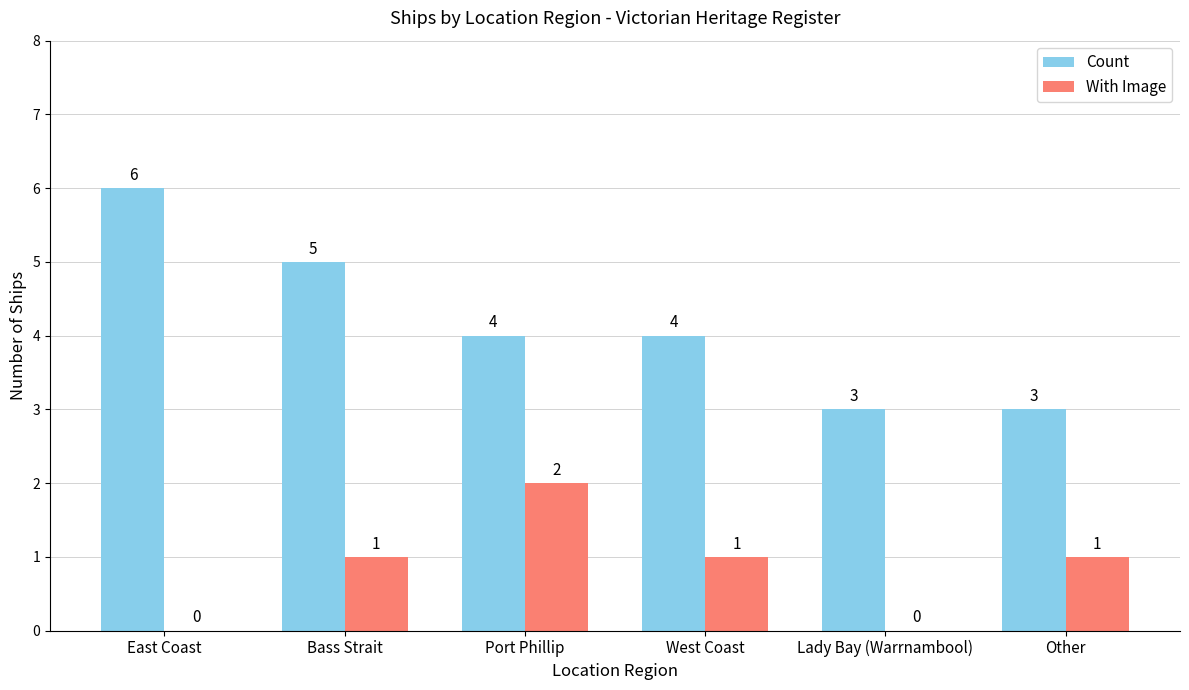

What is the sum of all Count values?

25